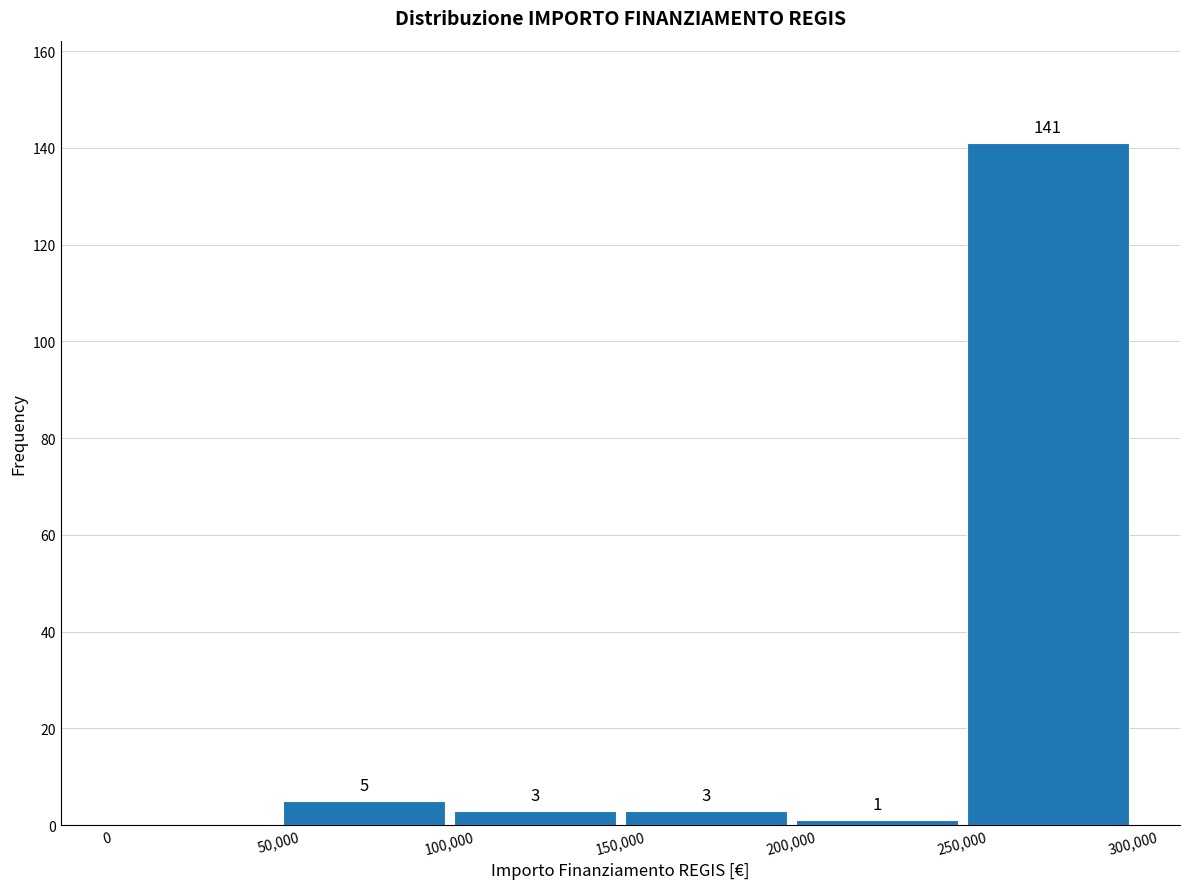

Which range on the x-axis has the tallest bar?

250,000 to 300,000